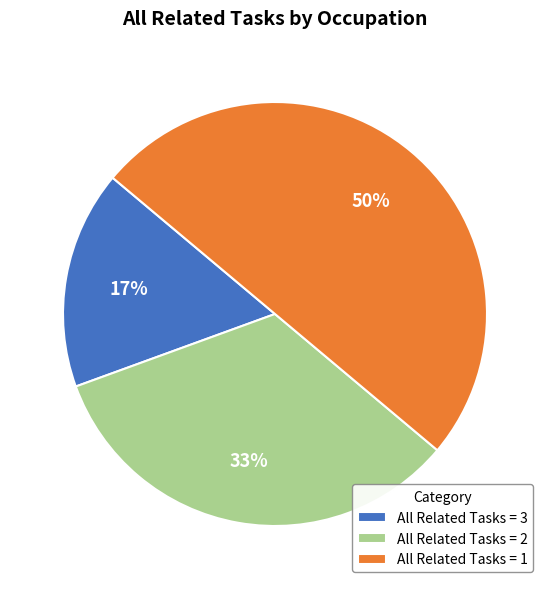

Count the number of slices in the pie.

3